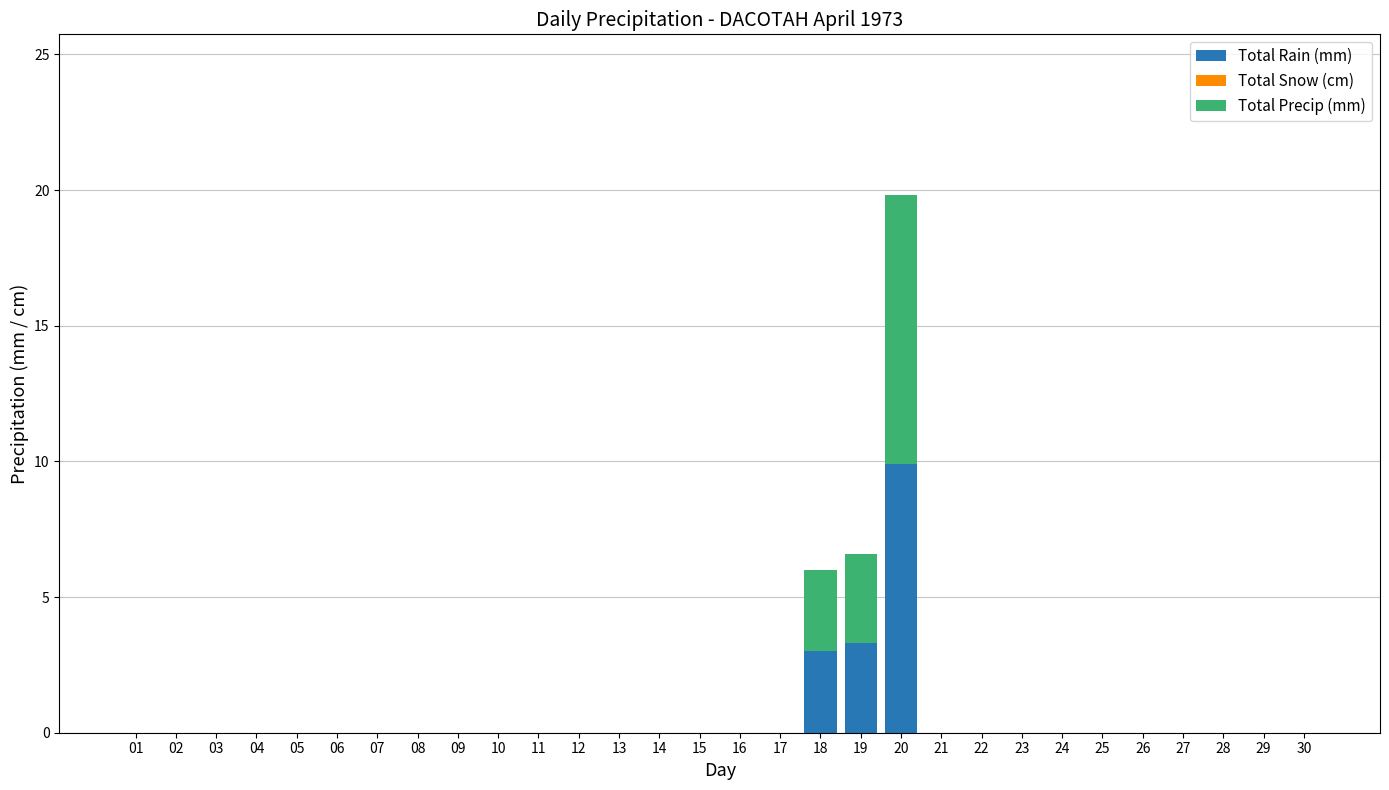

Is it true that Total Rain (mm) equals 15.9 at 20?

False